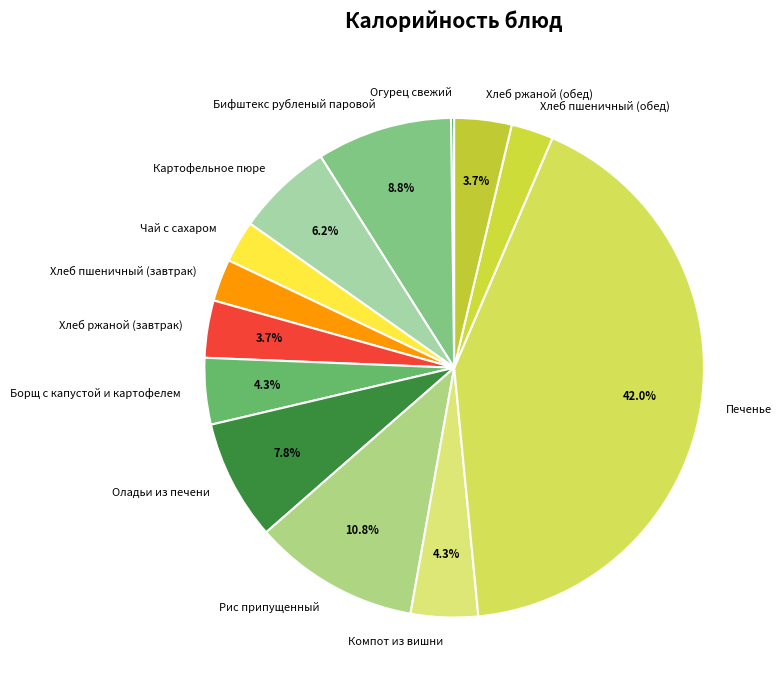

Which has a higher value, Хлеб ржаной (обед) or Бифштекс рубленый паровой?

Бифштекс рубленый паровой